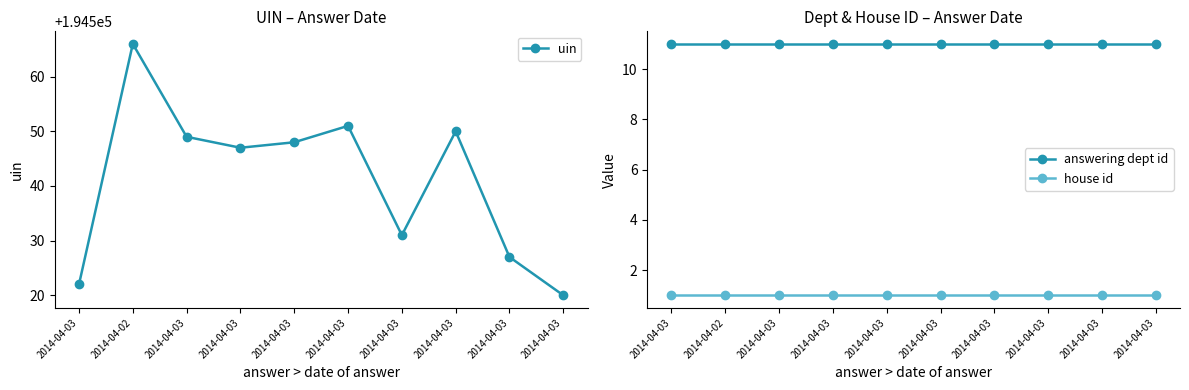

True or false: house id and answering dept id cross at least once.

False